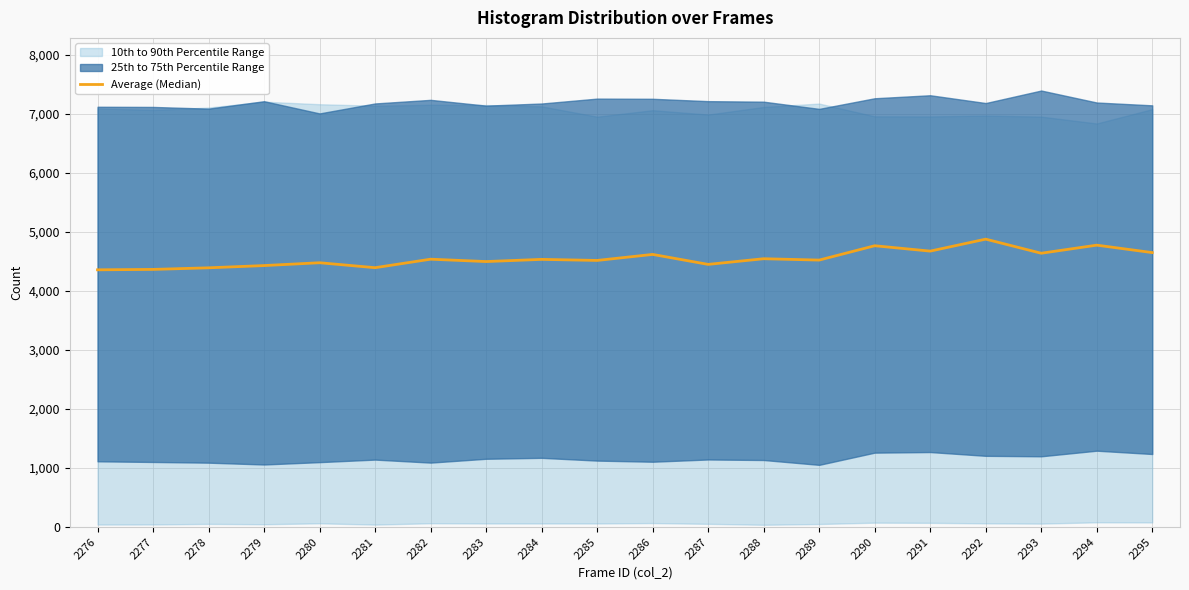

At which label is the value closest to 4619?

2286